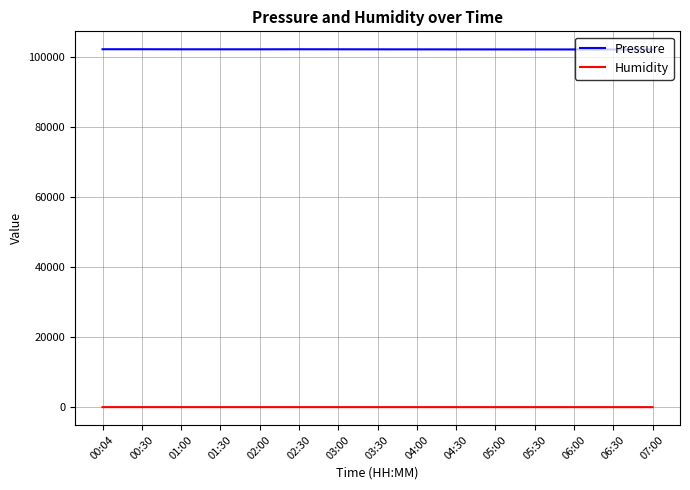

What position from the left is 00:30?

2